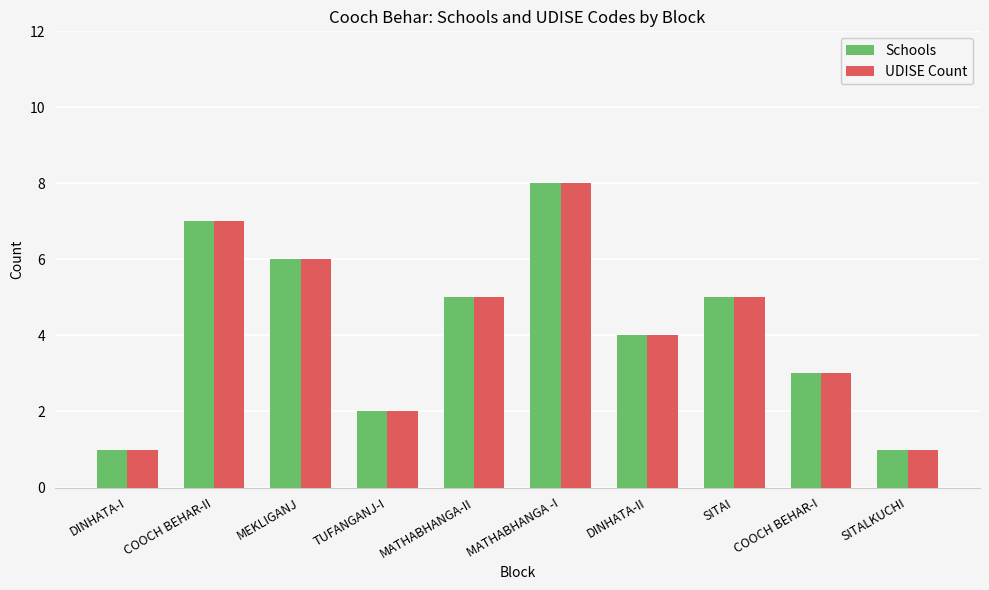

How many distinct data groups are displayed?

2